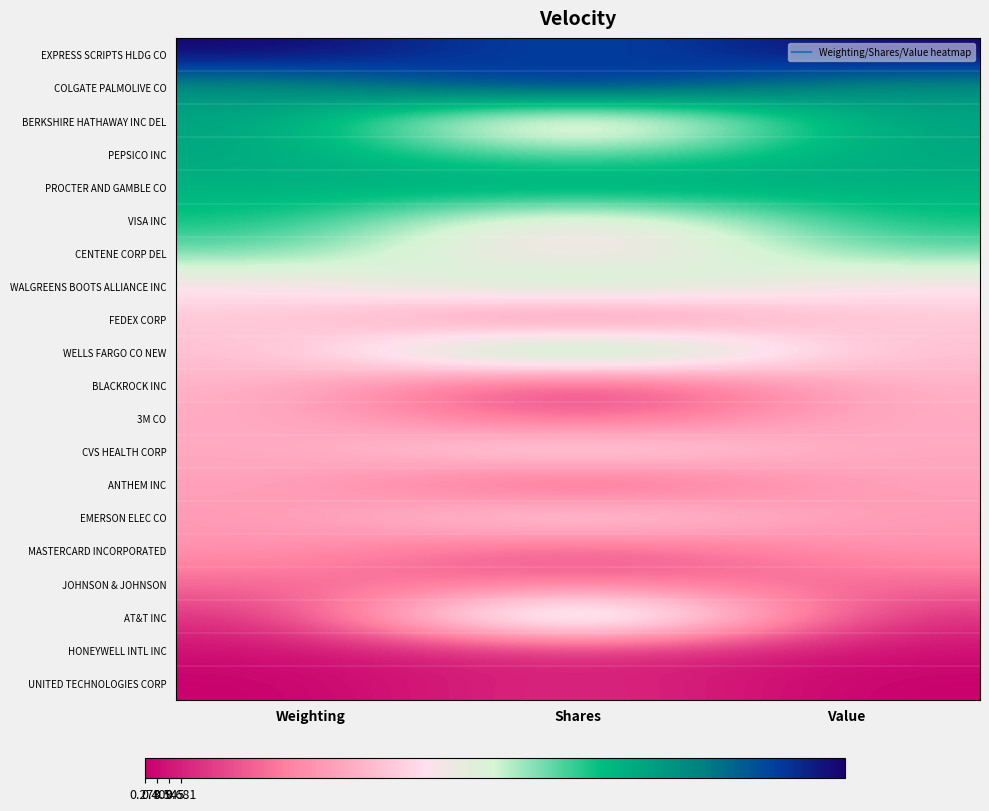

At which category is the sum across all series the highest?

Value